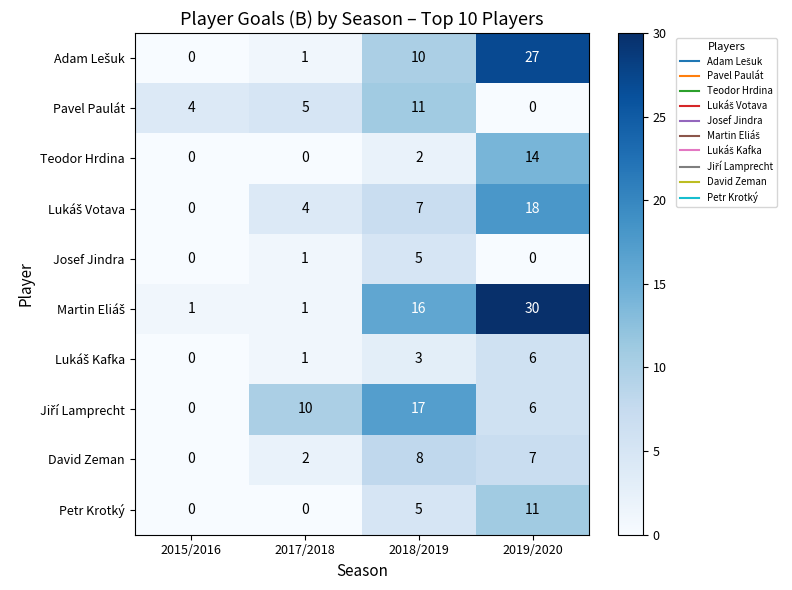

The Teodor Hrdina series shows 7 at 2017/2018. True or false?

False